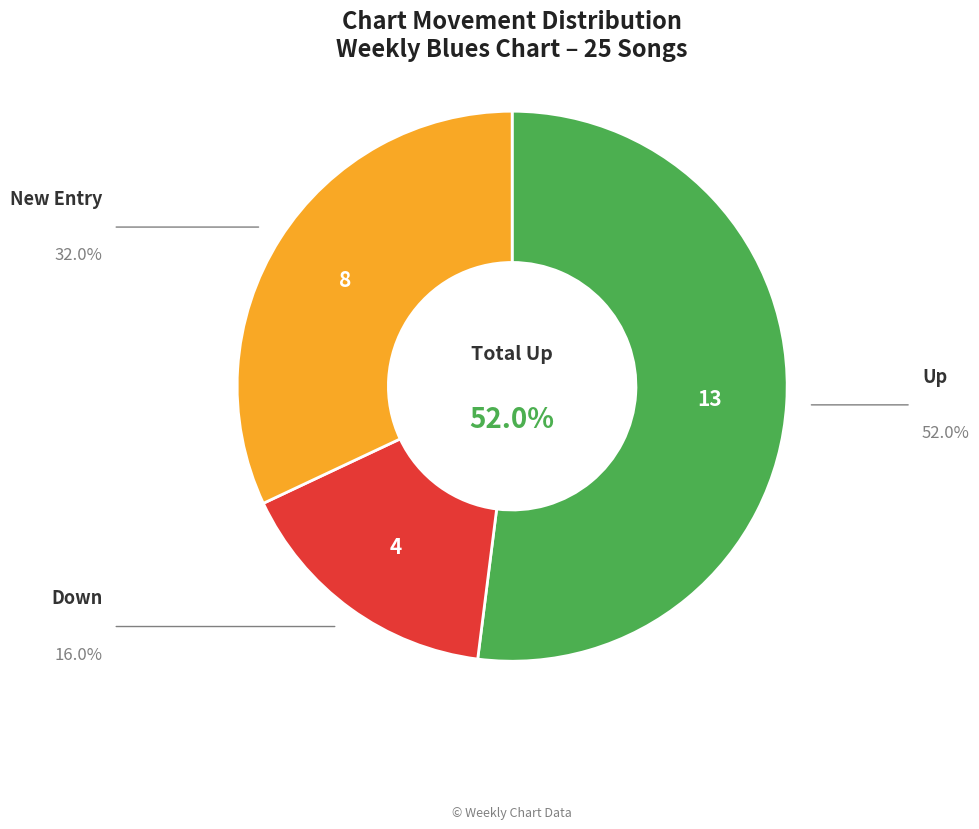

Is there a majority slice in this chart?

Yes